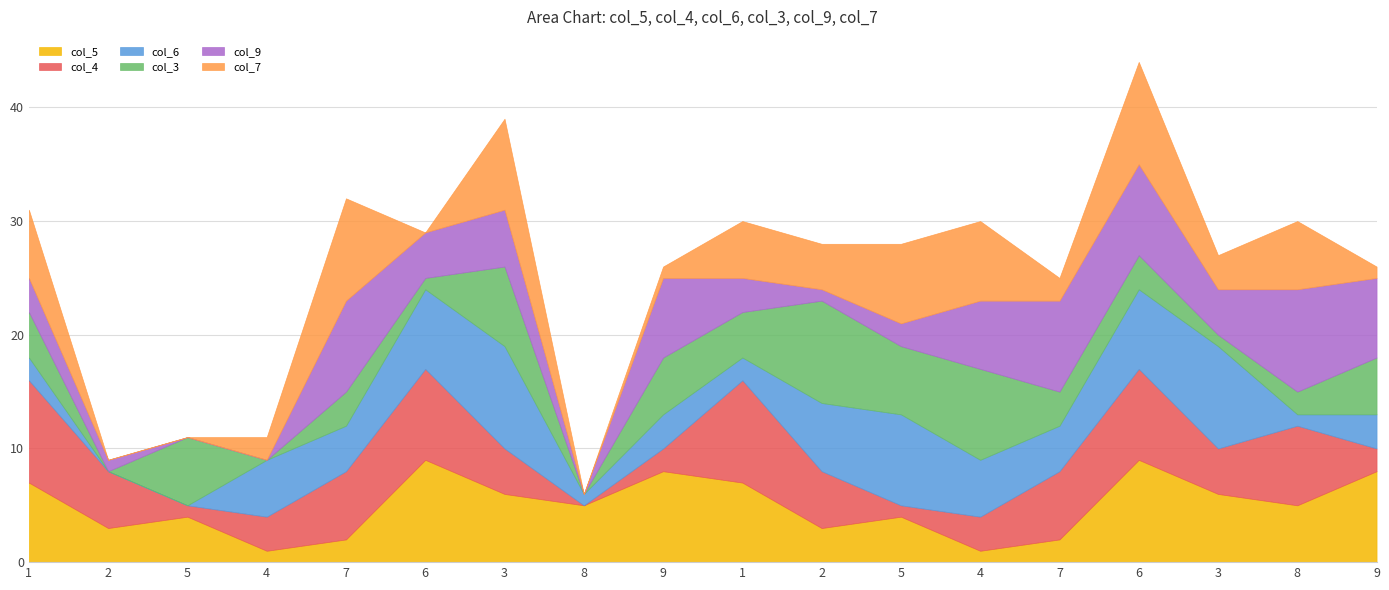

What are all the series names shown in the legend?

col_5, col_4, col_6, col_3, col_9, col_7